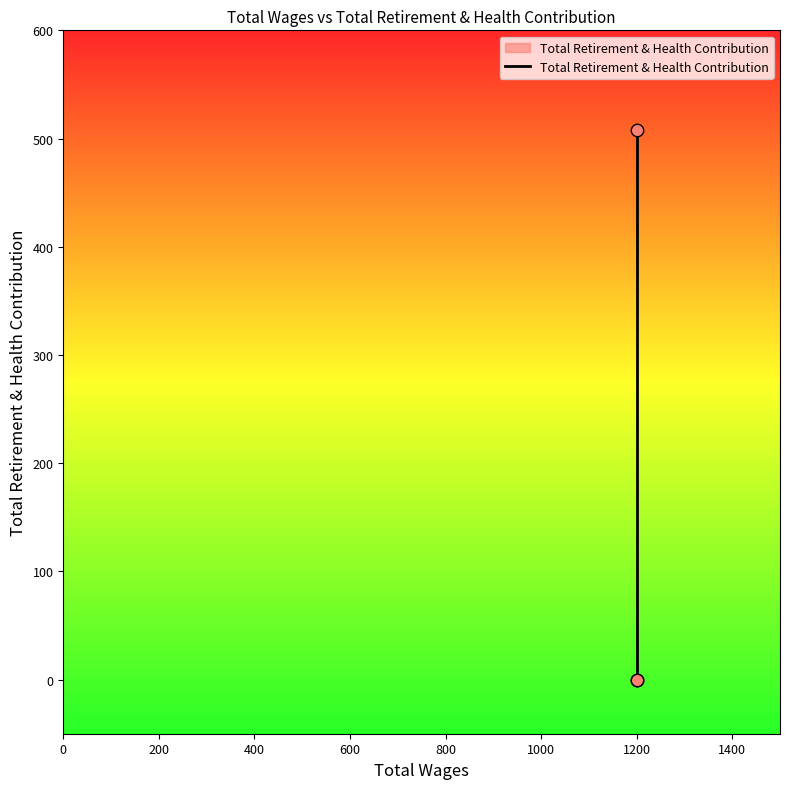

Which has a higher value, 1200 or 1200?

1200